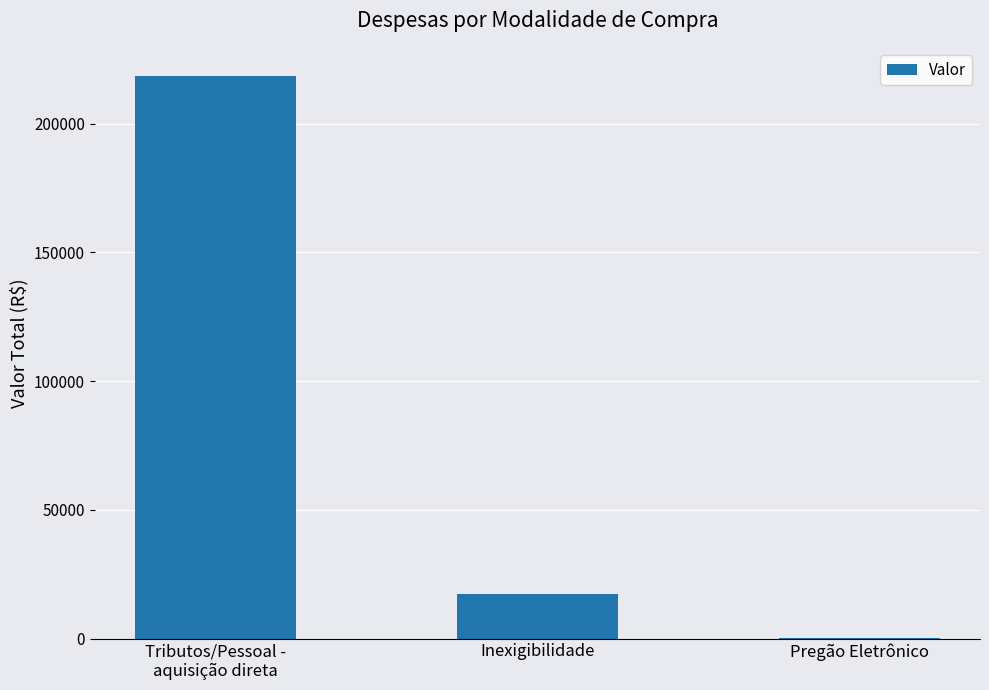

How many distinct data groups are displayed?

1